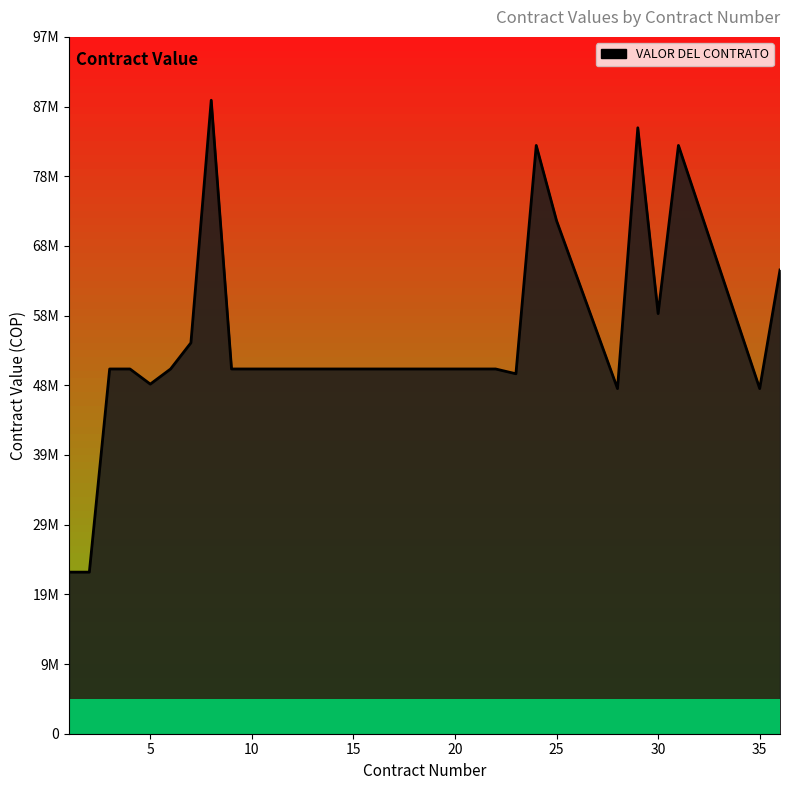

Reading left to right, extract all data points from this chart.

1=22660000	2=22660000	3=51150000	4=51150000	5=49027000	6=51150000	7=54816000	8=88837500	9=51150000	17=51150000	22=51150000	23=50479000	24=82500000	25=71940000	28=48400000	29=84975000	30=58916000	31=82500000	35=48400000	36=65032000